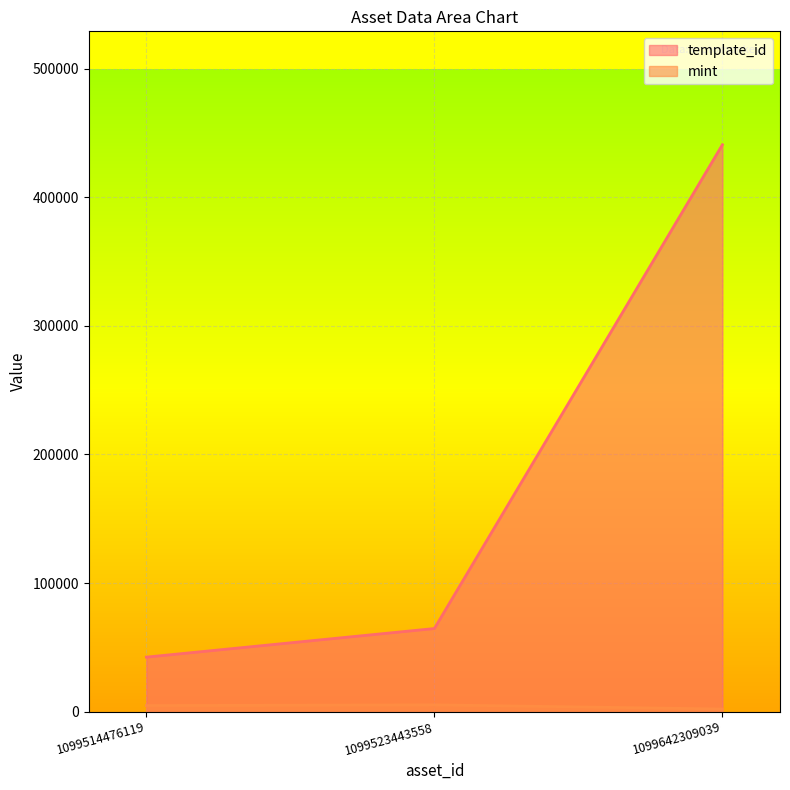

What is the difference between the highest and lowest values at 1099642309039?

438804